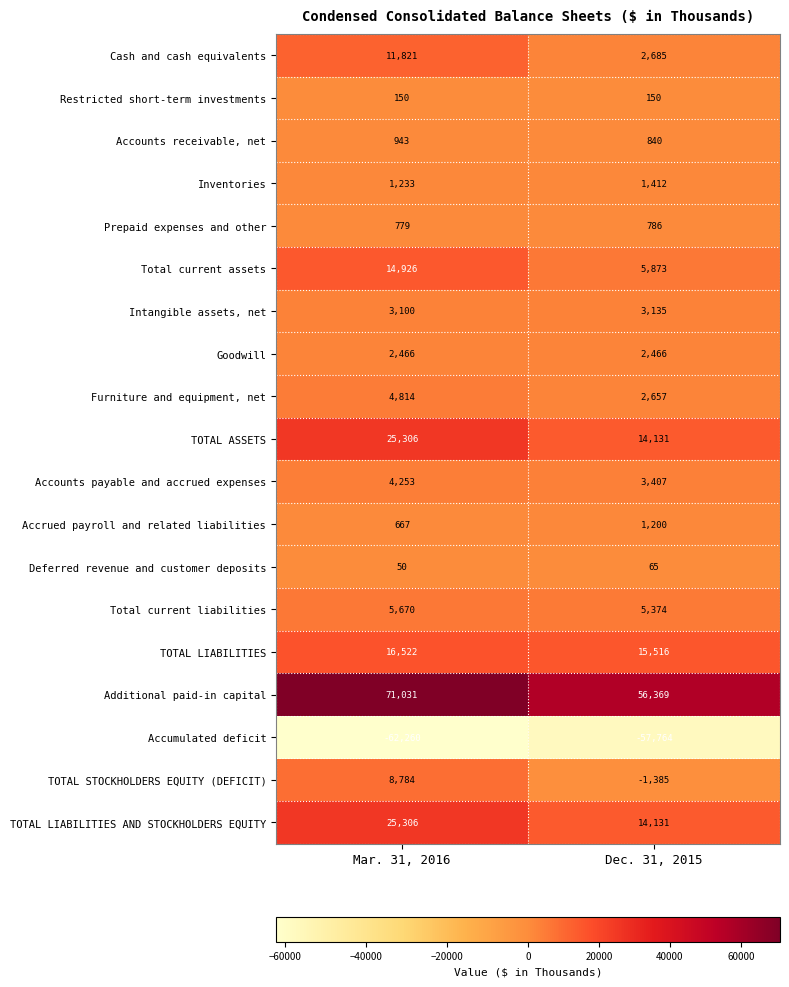

What is the maximum value for Accounts payable and accrued expenses?

4253